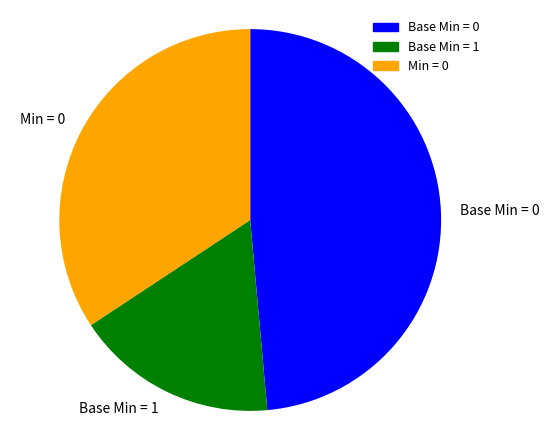

Is there a majority slice in this chart?

No